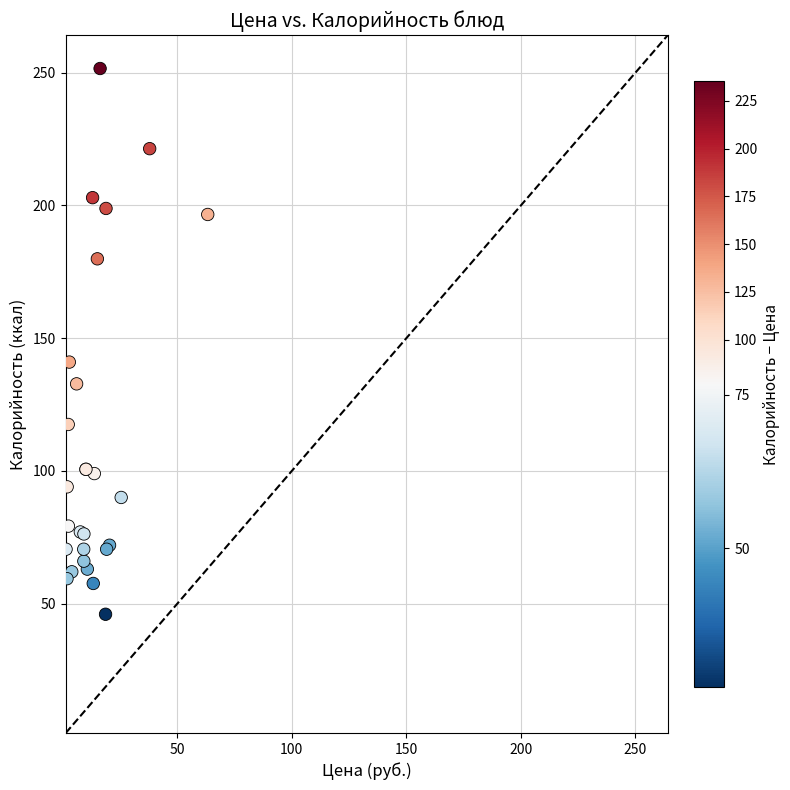

What Y value in the scatter plot is closest to 148?

141.0